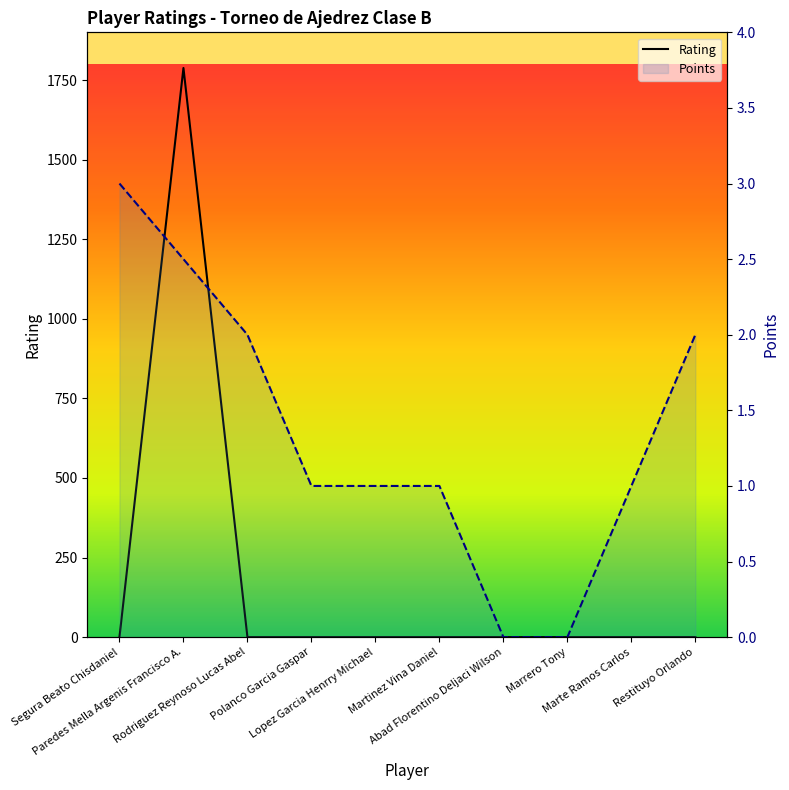

Is the value of Points at Marrero Tony greater than the value of Rating at Polanco Garcia Gaspar?

No